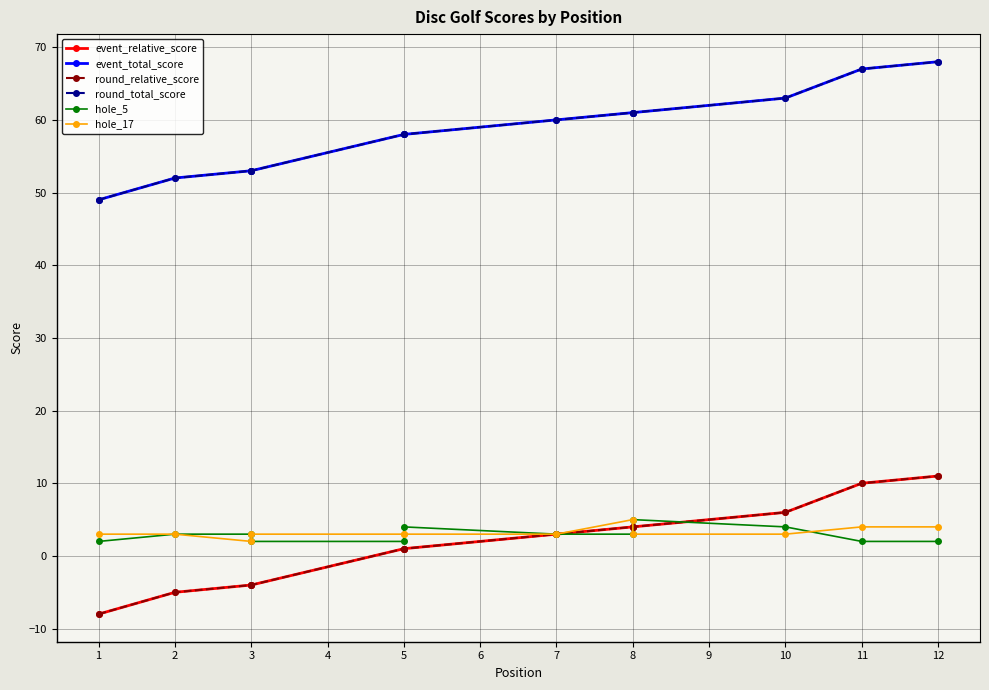

List the series in order of their peak value, lowest first.

hole_5, hole_17, event_relative_score, round_relative_score, event_total_score, round_total_score